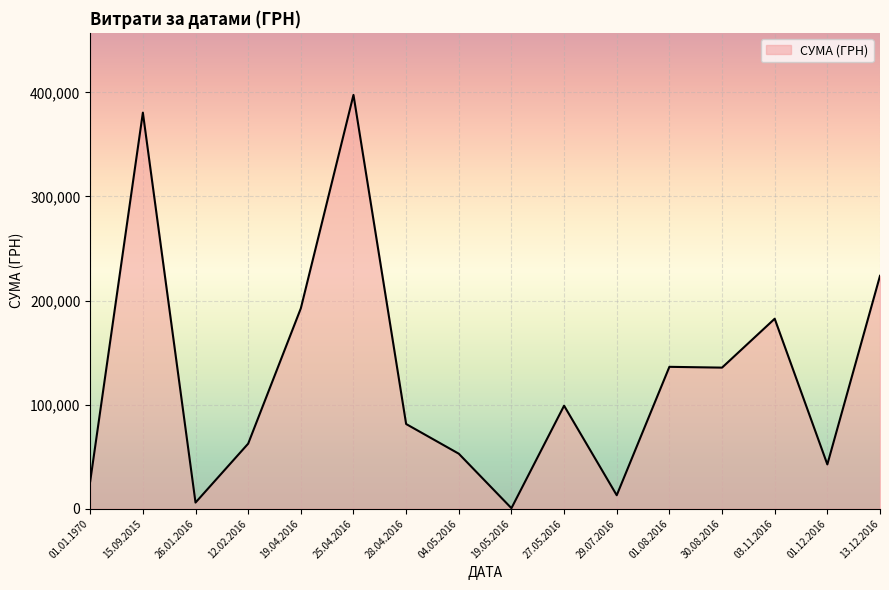

What is the difference between the values at 29.07.2016 and 27.05.2016?

86040.0